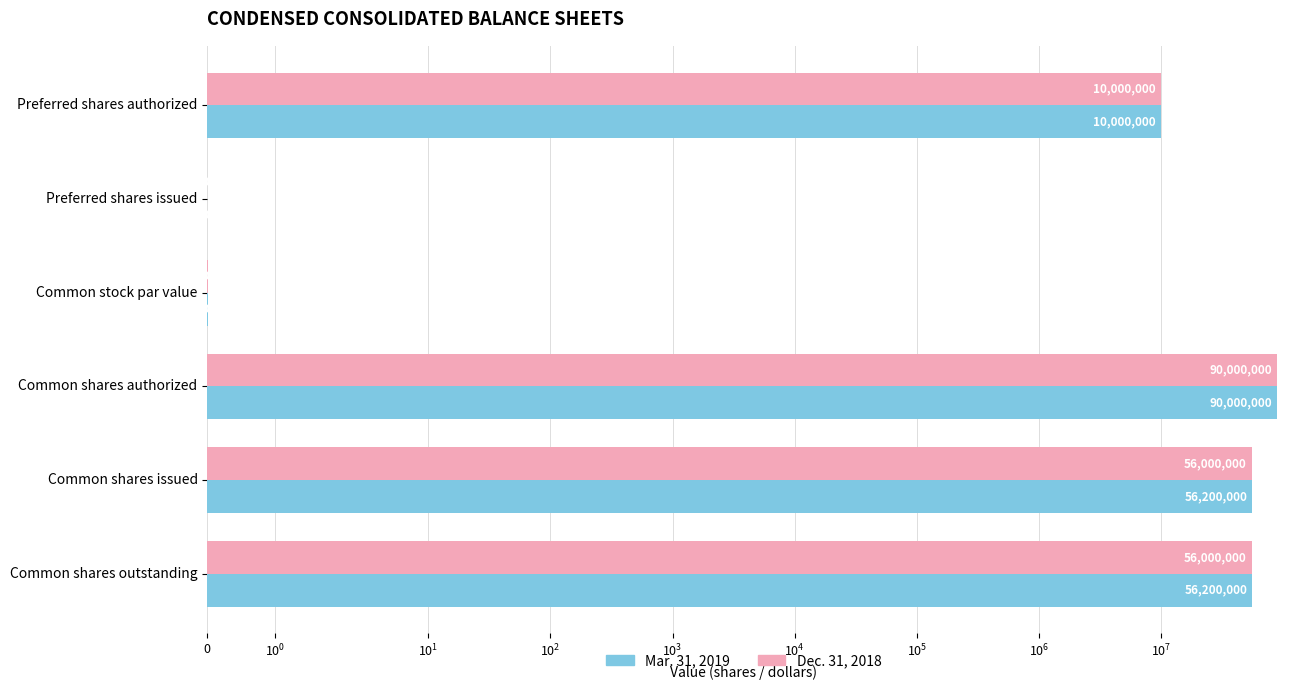

Are the bars grouped side by side (vs. stacked)?

Yes